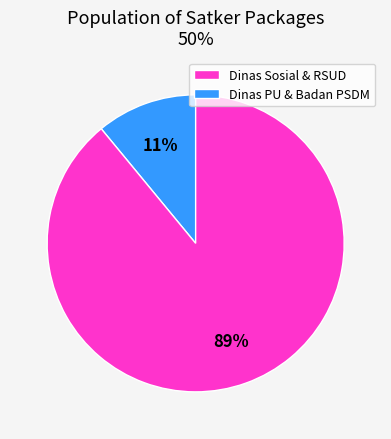

To the nearest percent, what is the average slice percentage?

50%